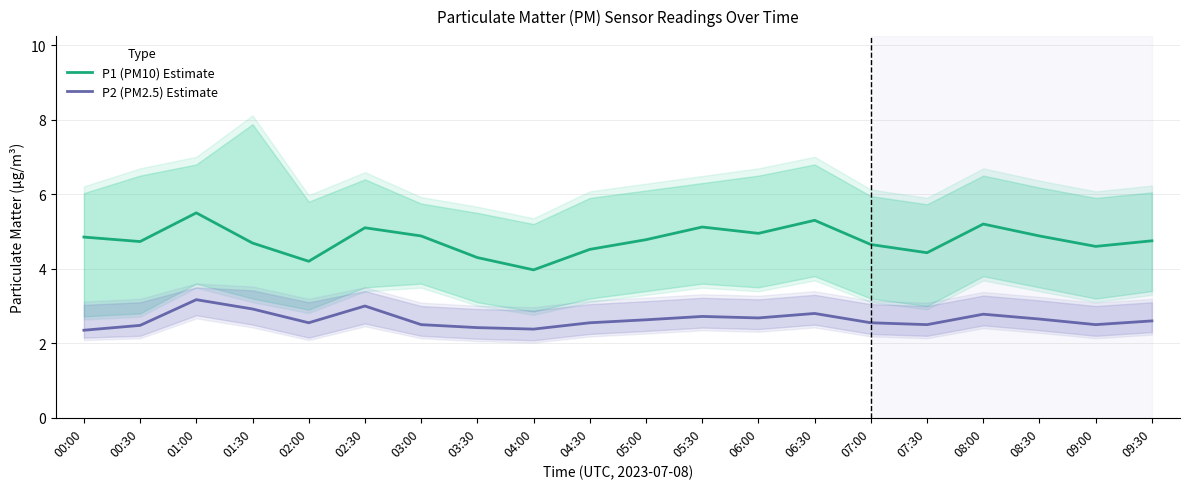

The P2 (PM2.5) Estimate series shows 2.5 at 09:00. True or false?

True